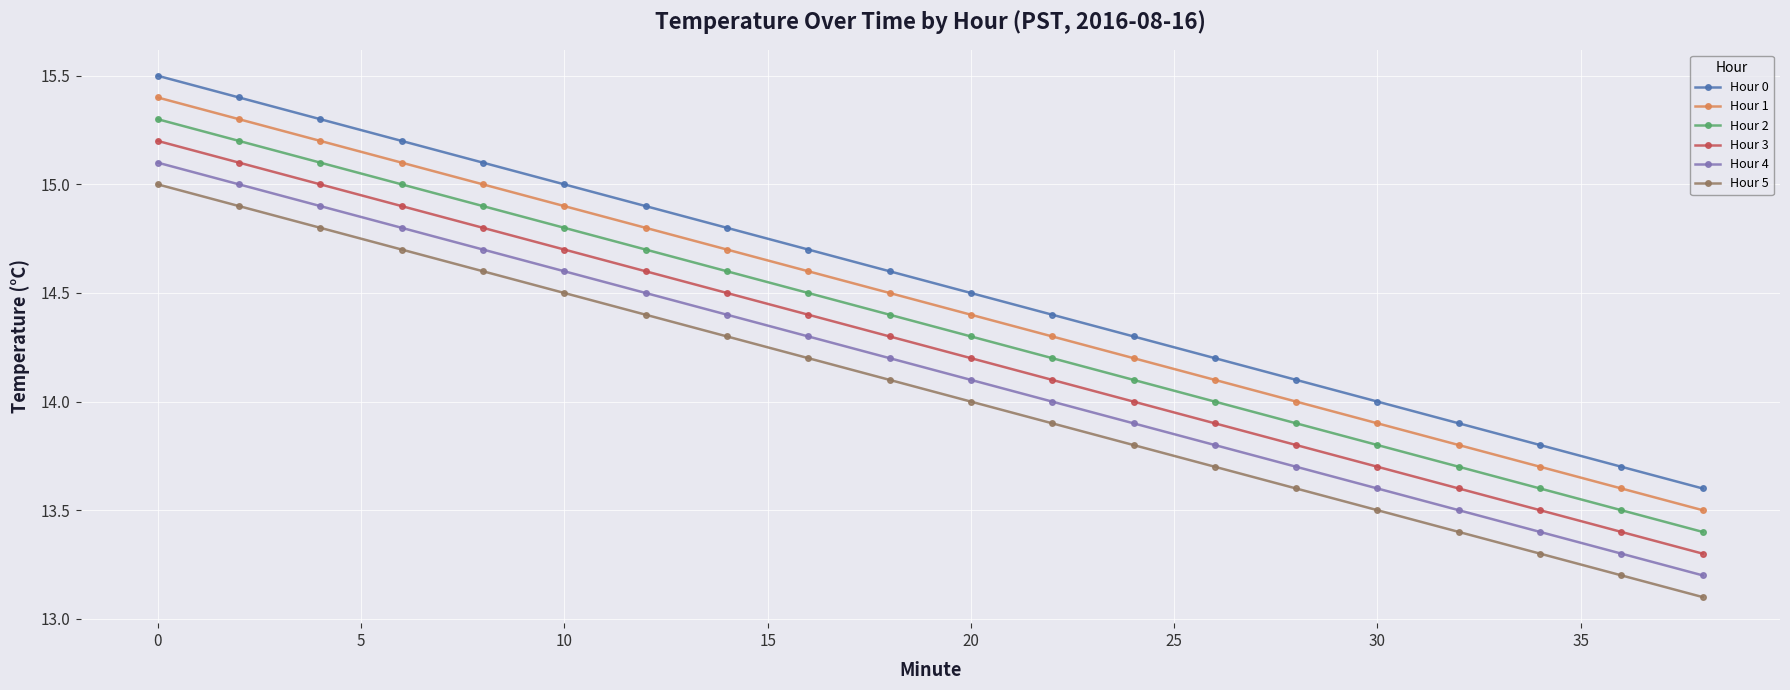

Reading left to right, what are all the values shown in this chart?

Hour 0: 15.5	15.4	15.3	15.2	15.1	15.0	14.9	14.8	14.7	14.6	14.5	14.4	14.3	14.2	14.1	14.0	13.9	13.8	13.7	13.6
Hour 1: 15.4	15.3	15.2	15.1	15.0	14.9	14.8	14.7	14.6	14.5	14.4	14.3	14.2	14.1	14.0	13.9	13.8	13.7	13.6	13.5
Hour 2: 15.3	15.2	15.1	15.0	14.9	14.8	14.7	14.6	14.5	14.4	14.3	14.2	14.1	14.0	13.9	13.8	13.7	13.6	13.5	13.4
Hour 3: 15.2	15.1	15.0	14.9	14.8	14.7	14.6	14.5	14.4	14.3	14.2	14.1	14.0	13.9	13.8	13.7	13.6	13.5	13.4	13.3
Hour 4: 15.1	15.0	14.9	14.8	14.7	14.6	14.5	14.4	14.3	14.2	14.1	14.0	13.9	13.8	13.7	13.6	13.5	13.4	13.3	13.2
Hour 5: 15.0	14.9	14.8	14.7	14.6	14.5	14.4	14.3	14.2	14.1	14.0	13.9	13.8	13.7	13.6	13.5	13.4	13.3	13.2	13.1